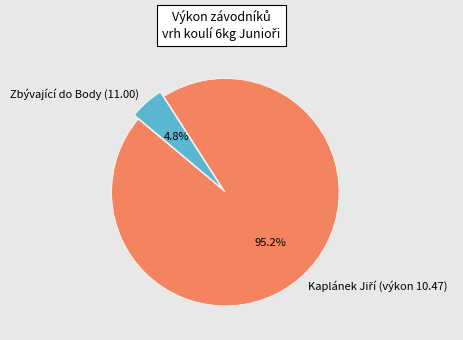

To the nearest percent, what is the difference between the largest and smallest slice percentages?

90%